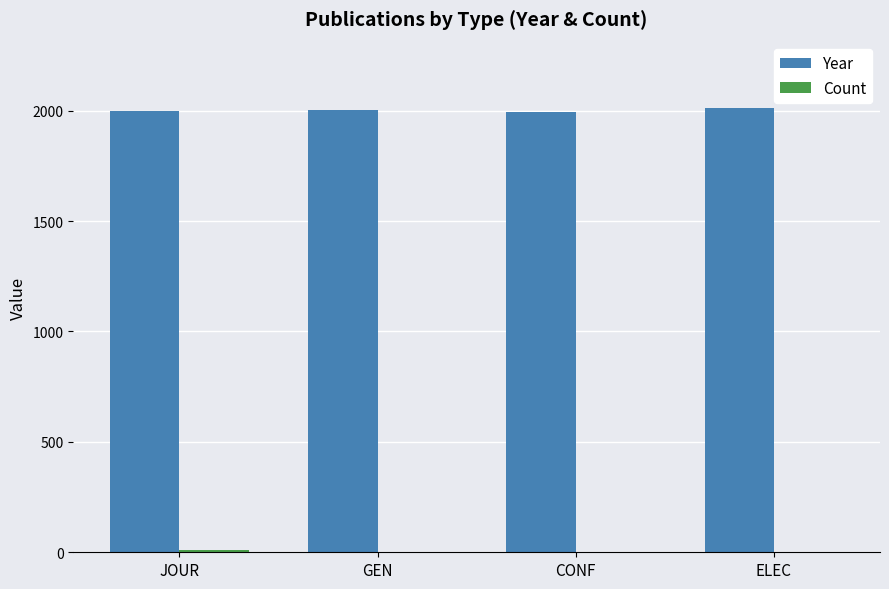

How many data points does each series have?

4